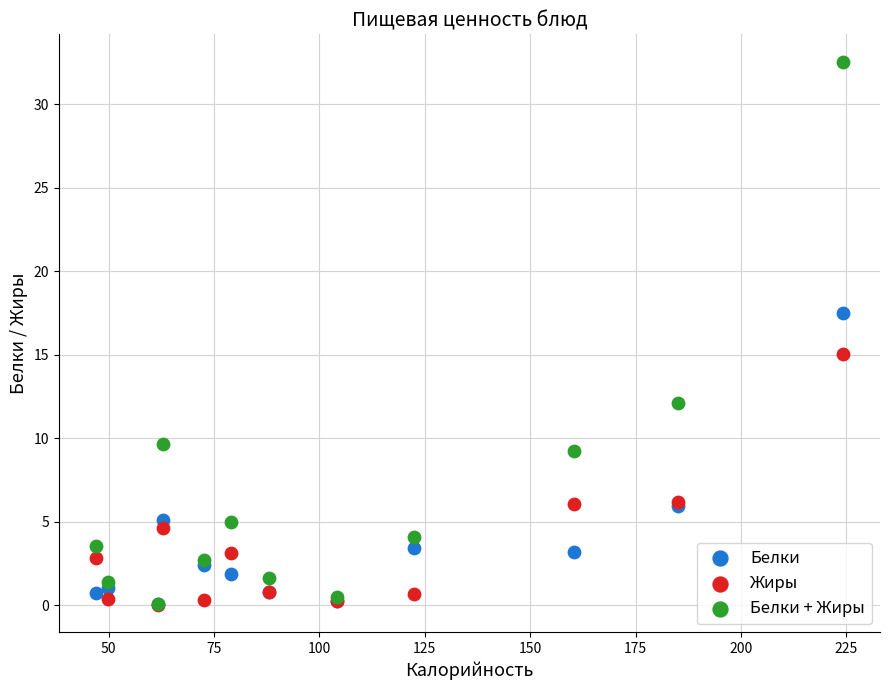

Which series contains the highest Y value?

Белки + Жиры